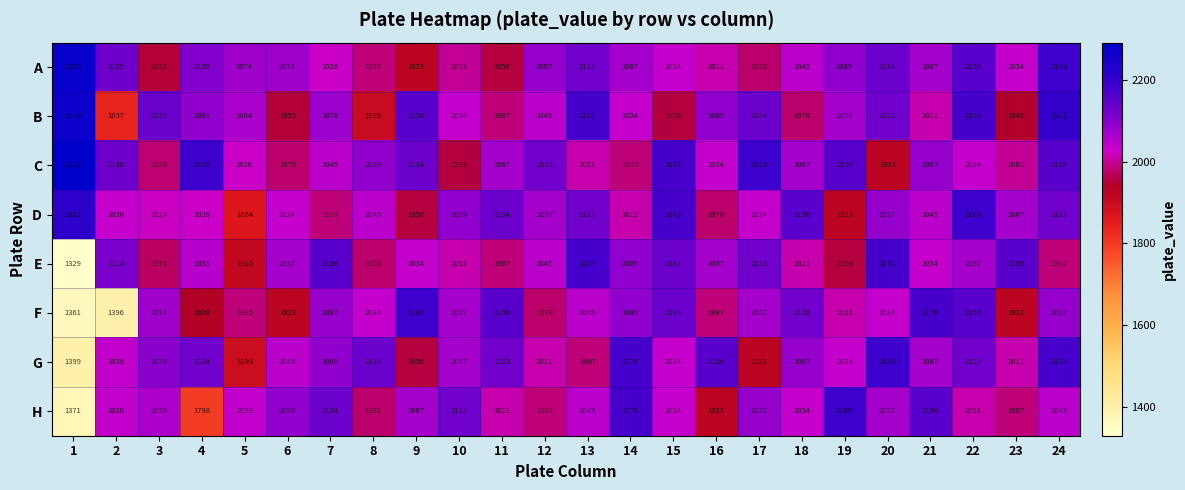

What value does the H series have at 12?

1987